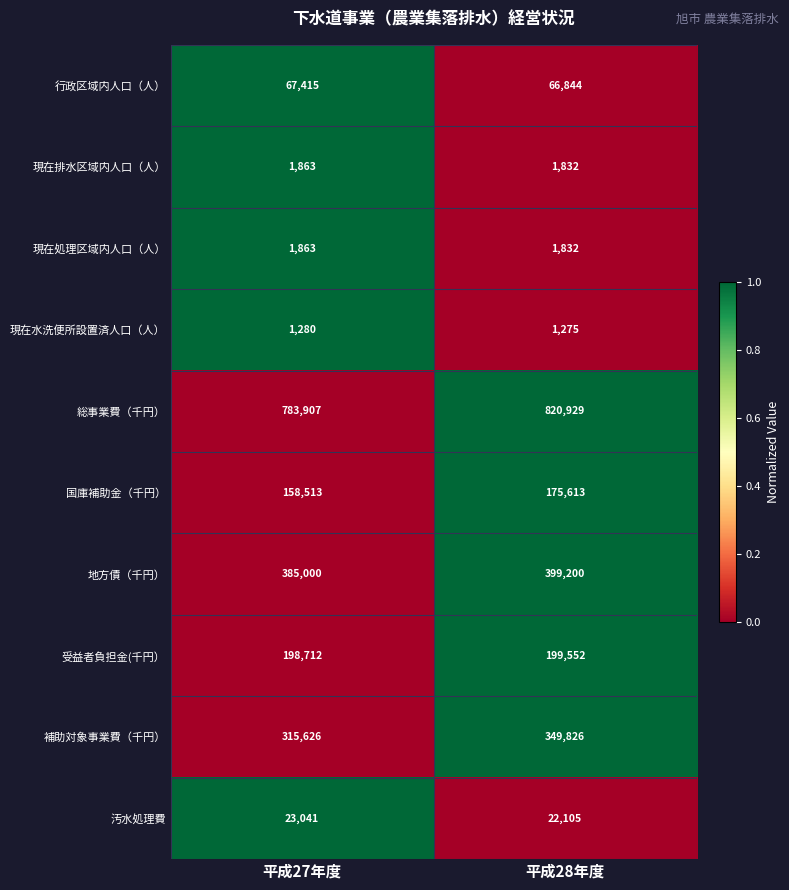

Which label corresponds to the smallest value in the chart?

平成28年度